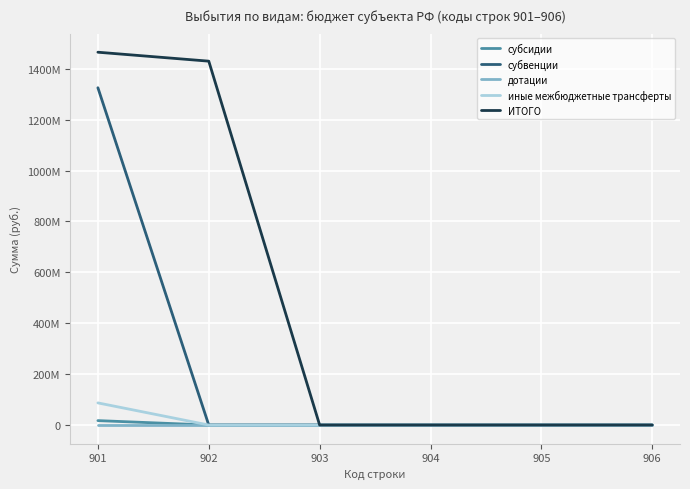

Does the chart have visible grid lines?

Yes